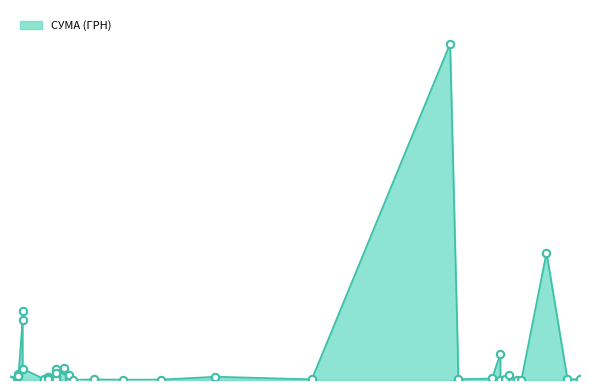

Between 11.04.2016 and 31.03.2016, which is larger?

11.04.2016